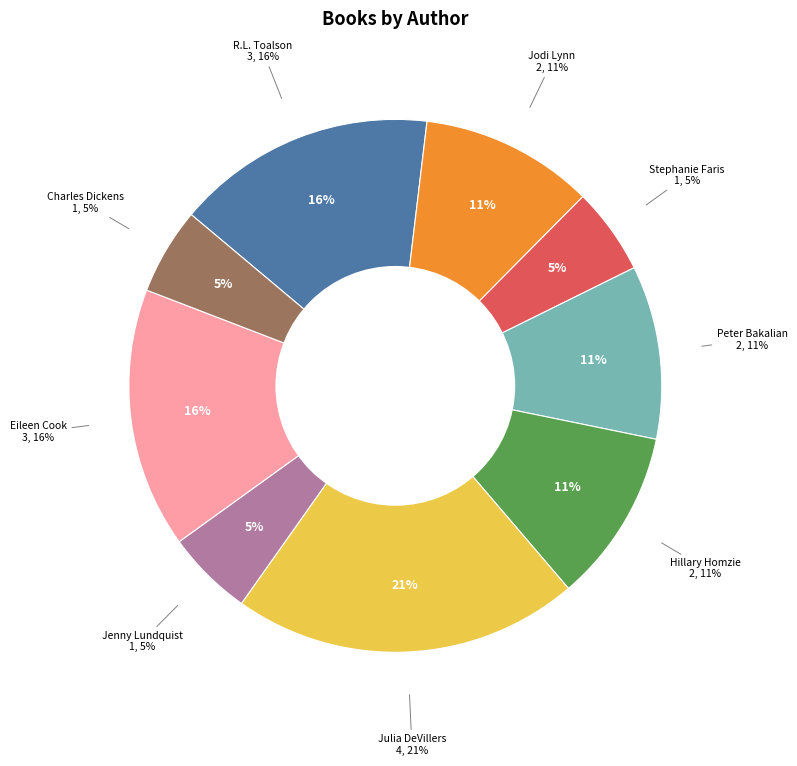

Is there a majority slice in this chart?

No